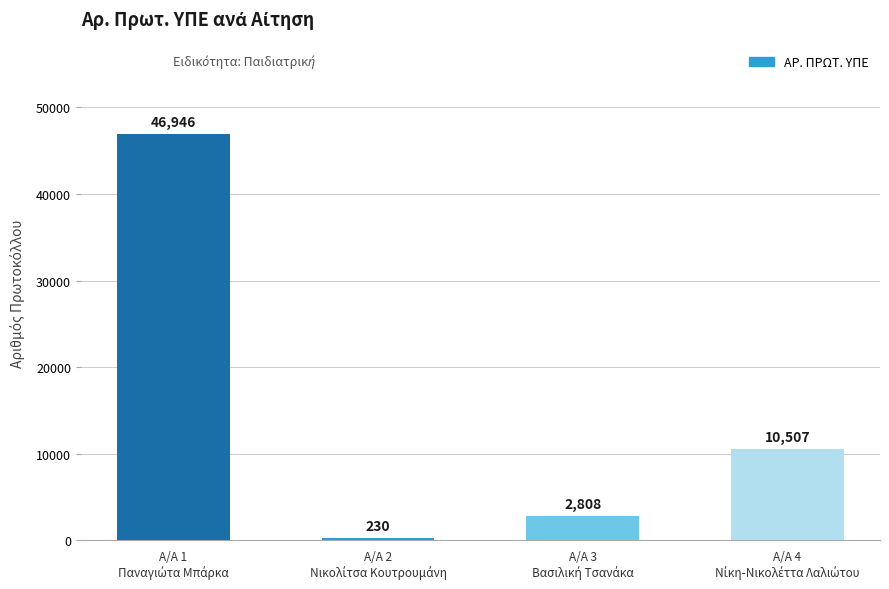

What is the sum of all values?

60491